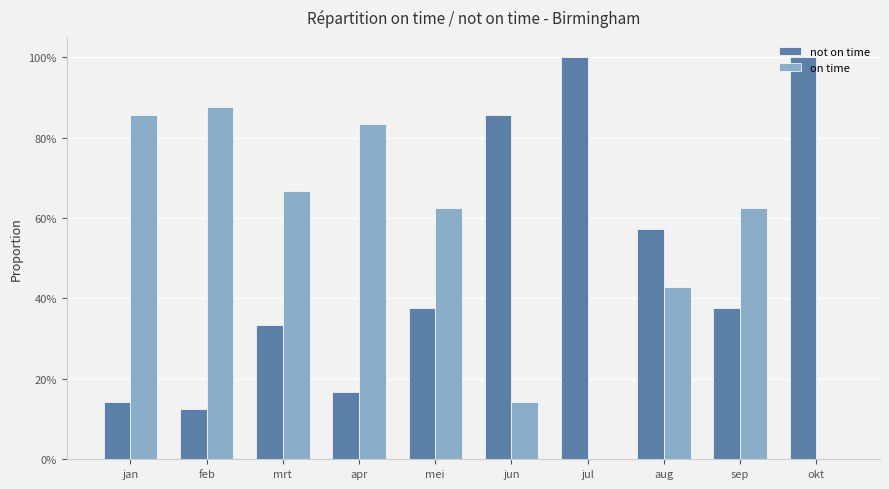

What position from the right is jul?

4